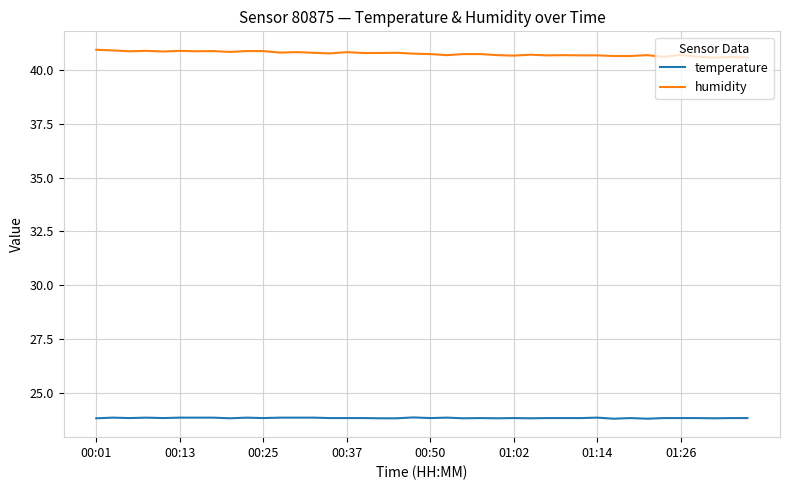

How many humidity values are between 40 and 41?

40